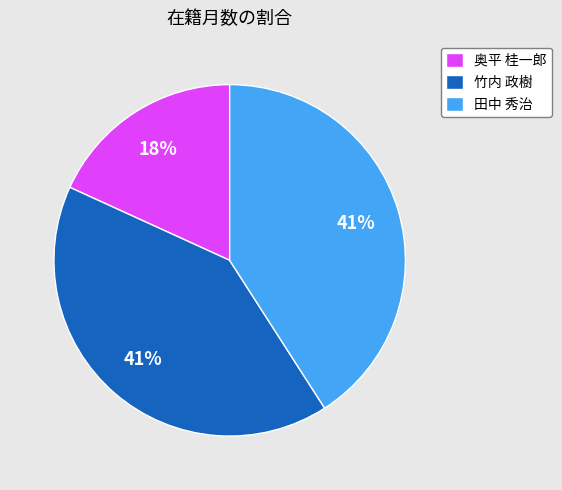

To the nearest percent, what is the difference between the largest and smallest slice percentages?

23%